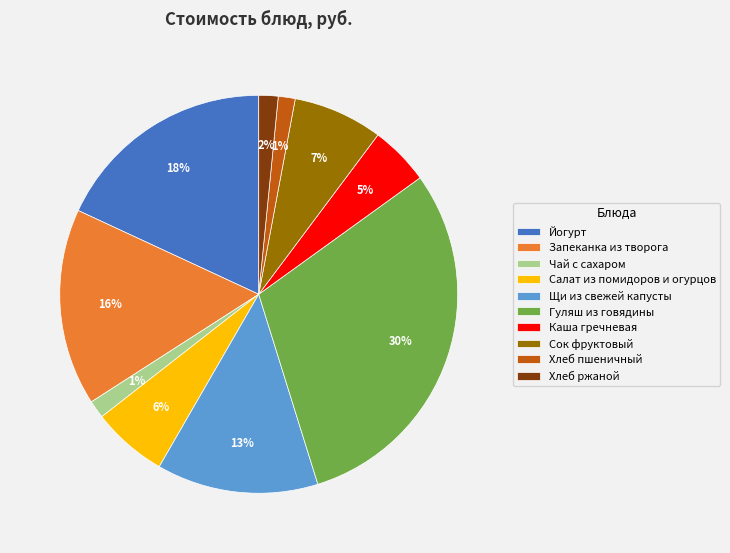

True or false: Йогурт accounts for 18% of the total.

True